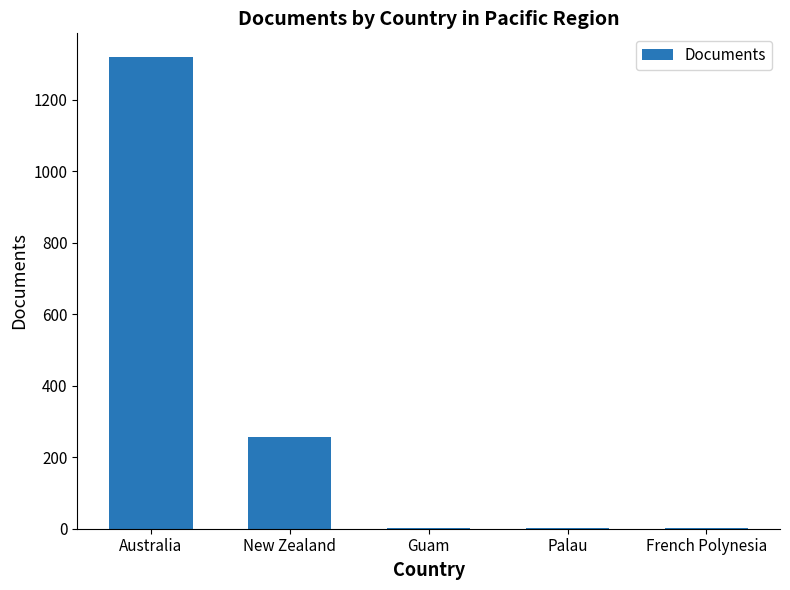

Between French Polynesia and Australia, which is larger?

Australia